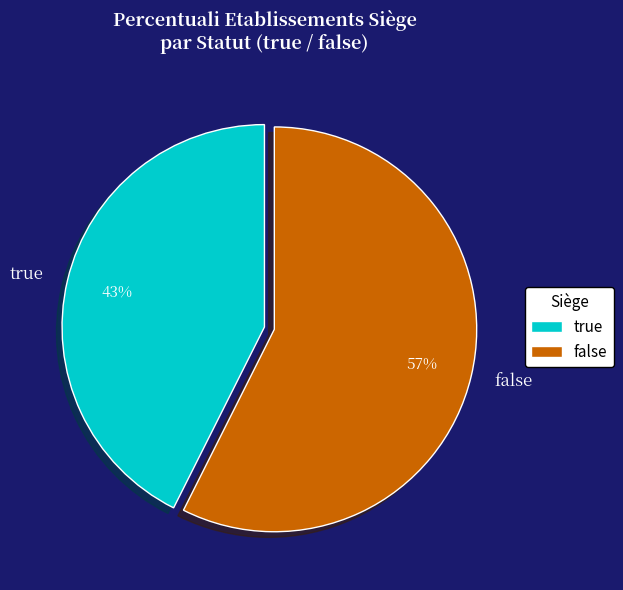

Is true the majority of the pie?

No